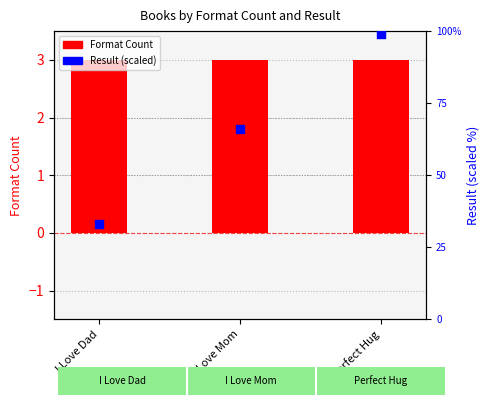

Which series has the largest Y range (max minus min)?

Result (scaled)